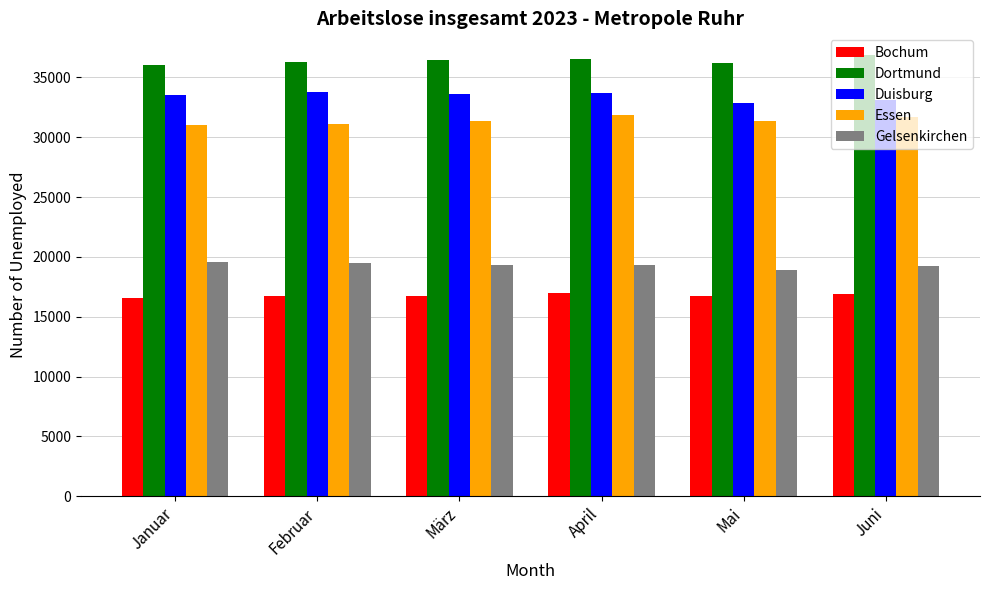

True or false: Dortmund has a value of 36058 at Januar.

True